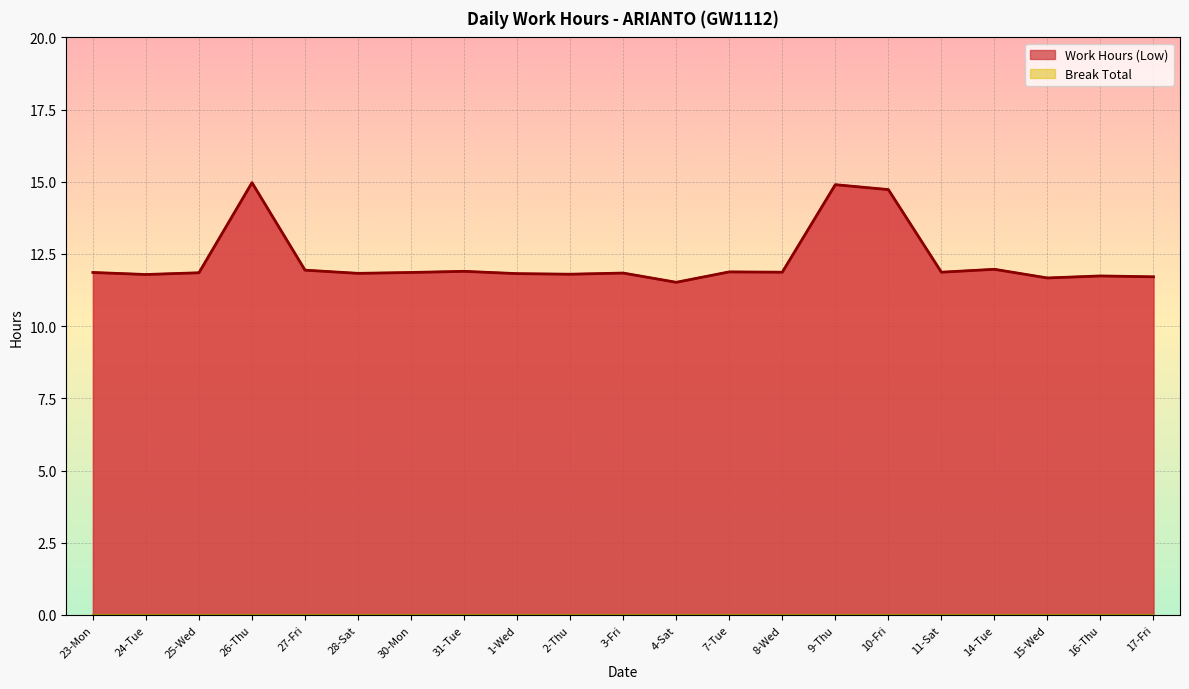

What is the smallest value displayed?

11.5